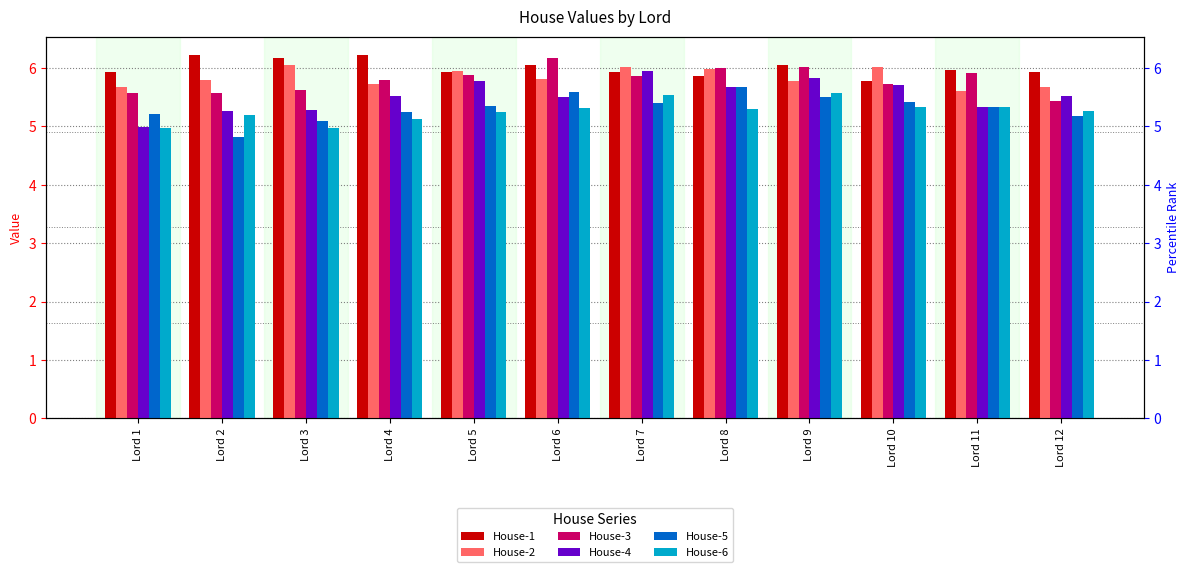

At how many categories does at least one series exceed 4?

12